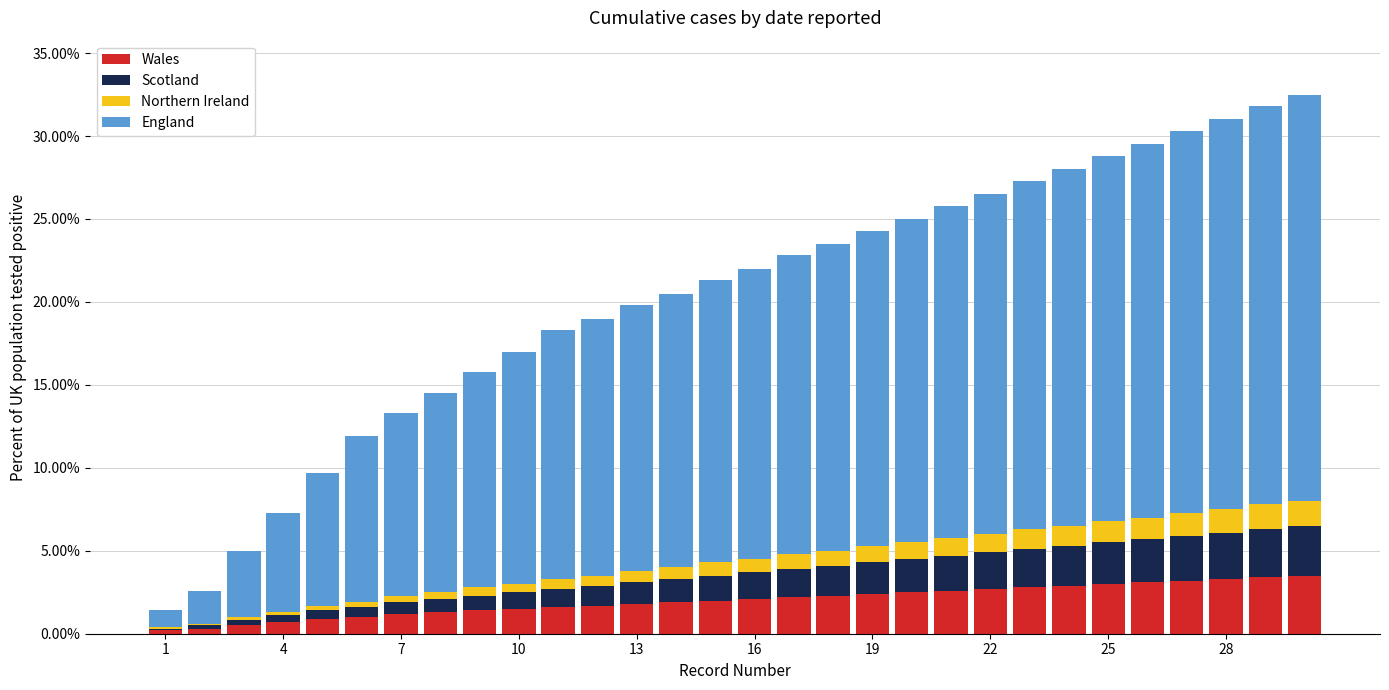

Does the chart contain stacked bars?

Yes